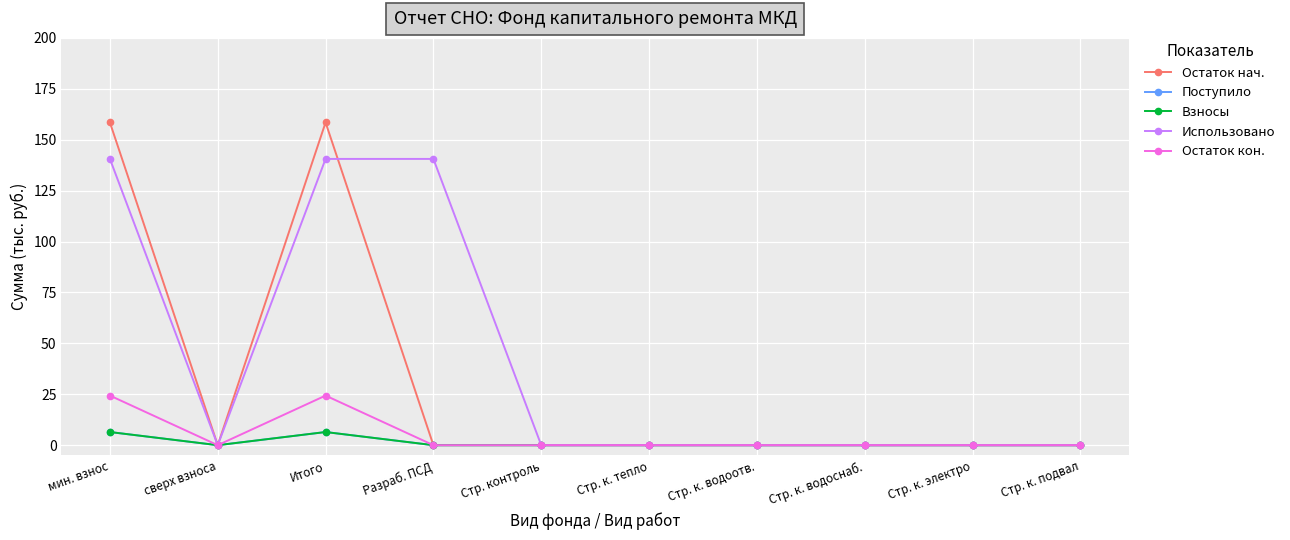

True or false: Остаток нач. and Поступило intersect in this chart.

False